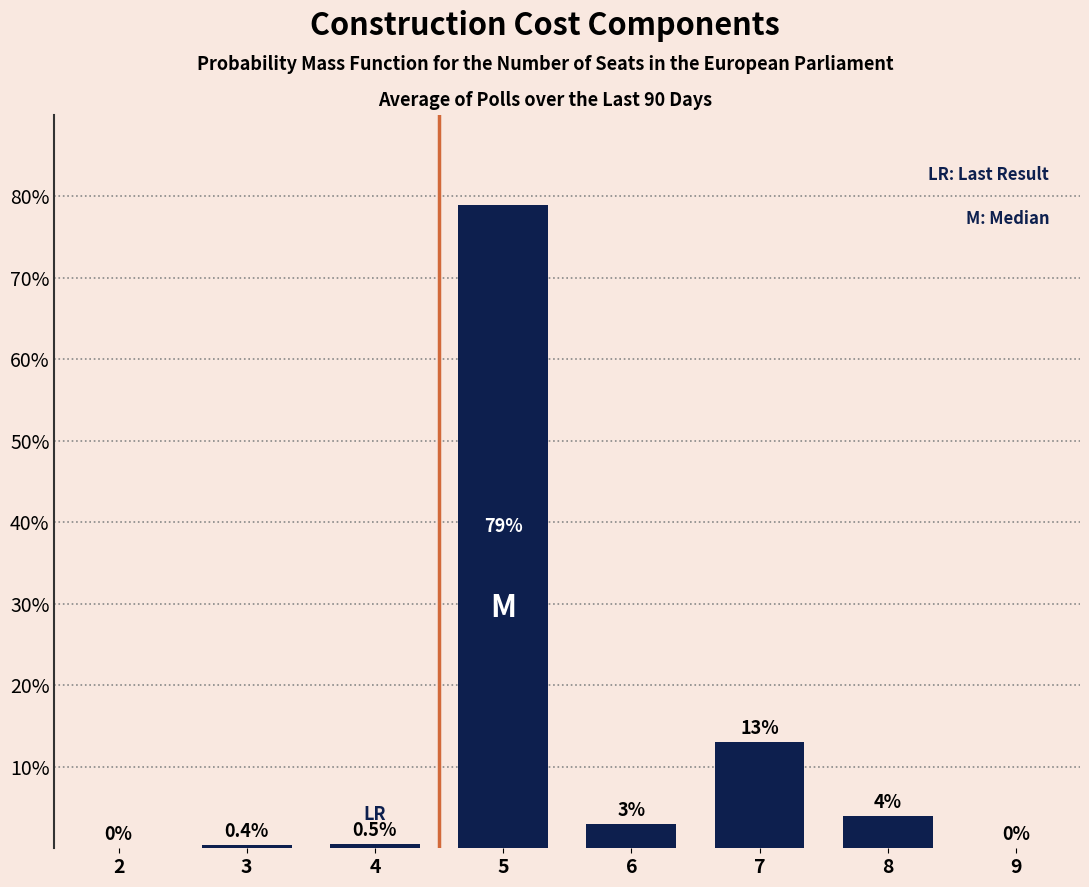

Reading right to left, list all the values displayed in this chart.

9=0.0	8=4.0	7=13.0	6=3.0	5=79.0	4=0.5	3=0.4	2=0.0